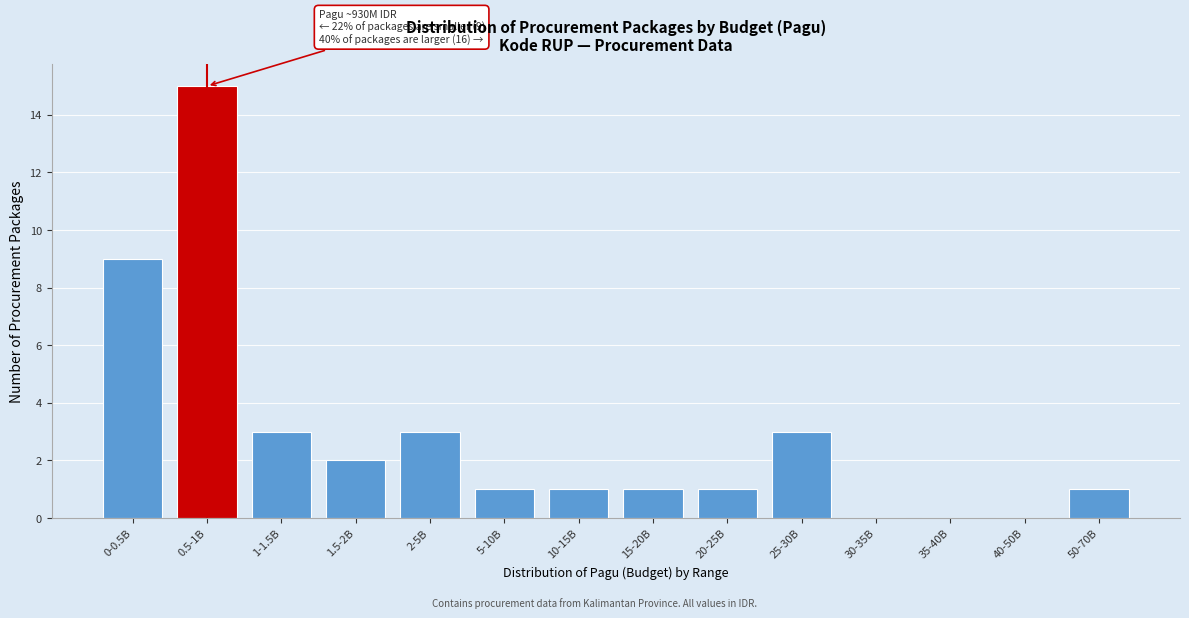

Reading left to right, what are all the values shown in this chart?

0-0.5B=9	0.5-1B=15	1-1.5B=3	1.5-2B=2	2-5B=3	5-10B=1	10-15B=1	15-20B=1	20-25B=1	25-30B=3	30-35B=0	35-40B=0	40-50B=0	50-70B=1